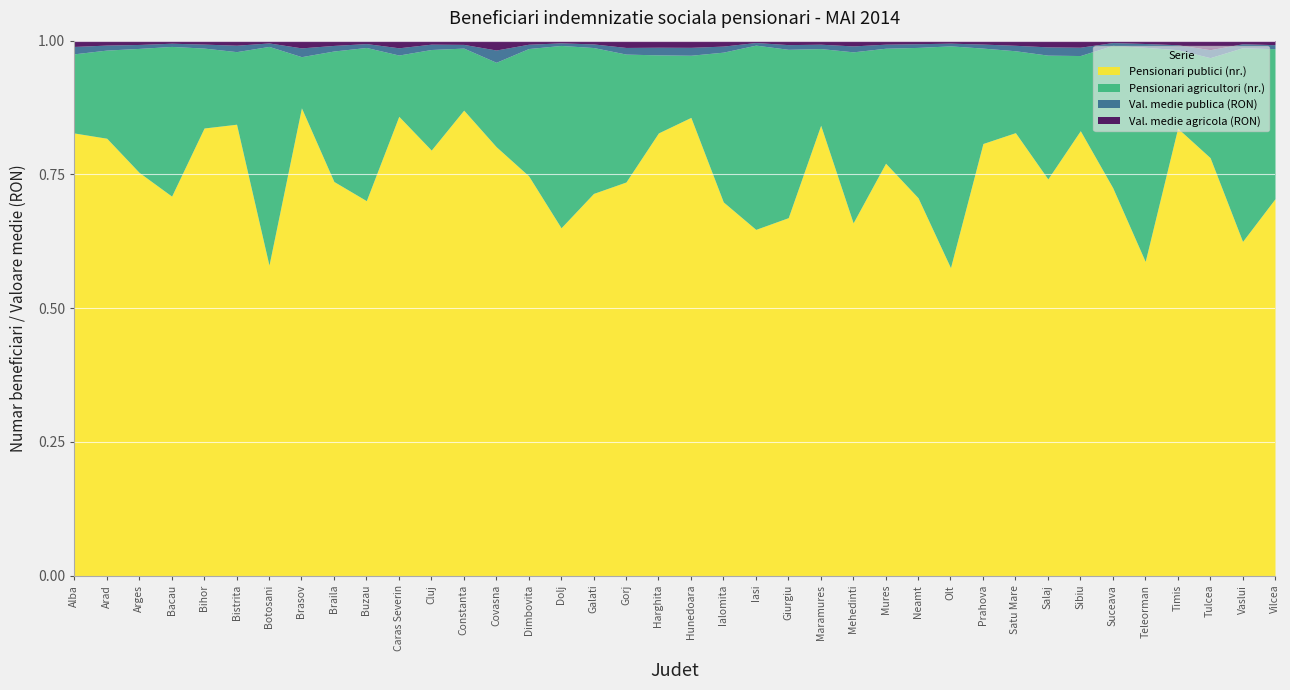

True or false: Val. medie agricola (RON) has a value of 154.9 at Gorj.

False